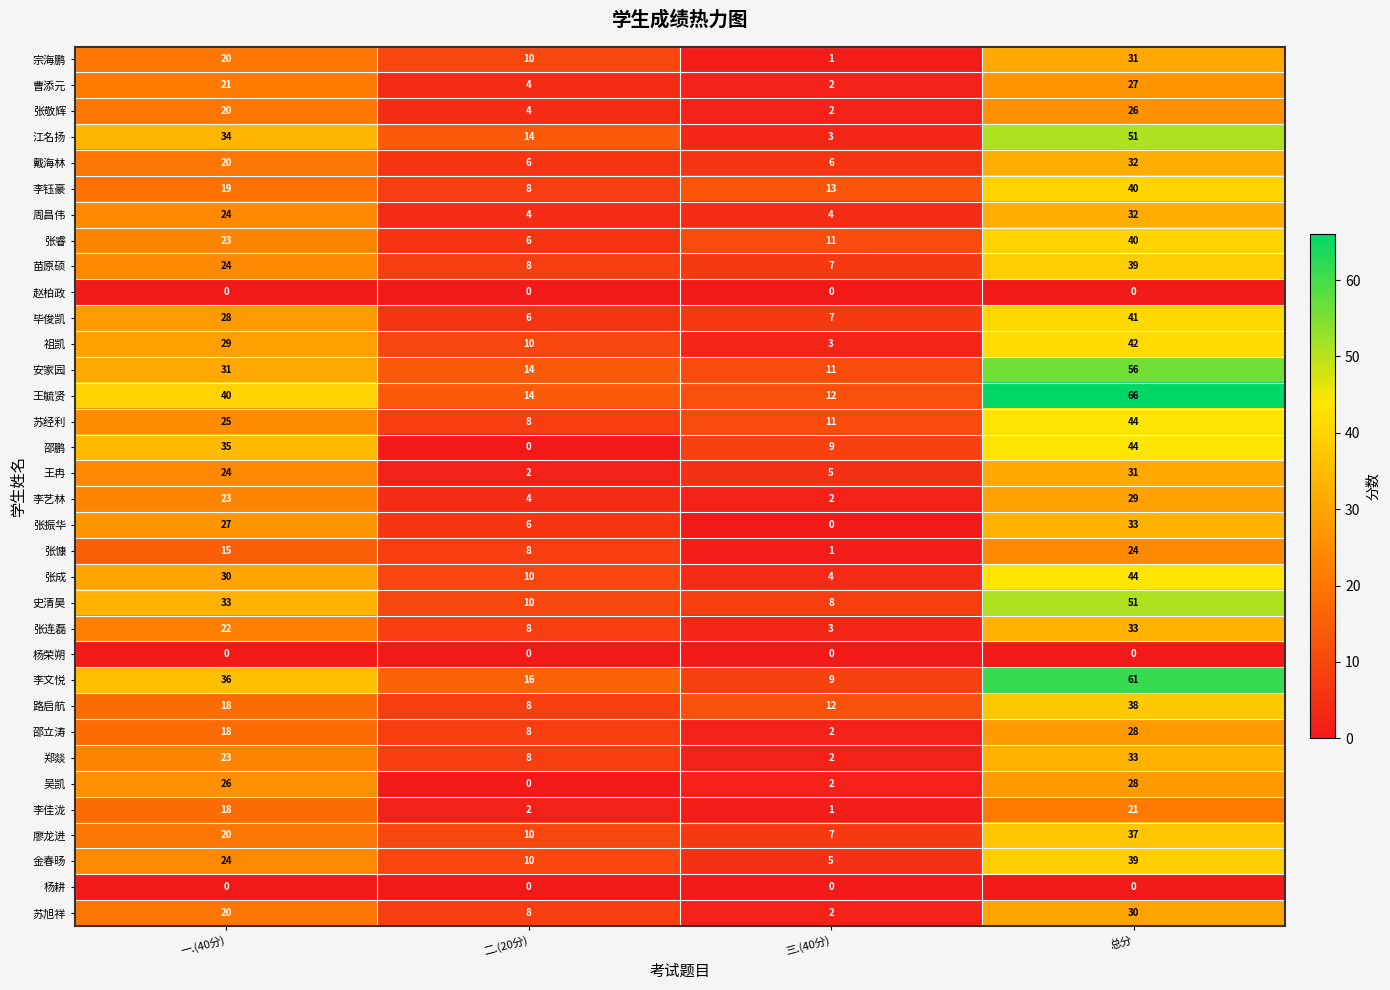

What is the difference between the maximum and minimum values in the 苏经利 series?

36